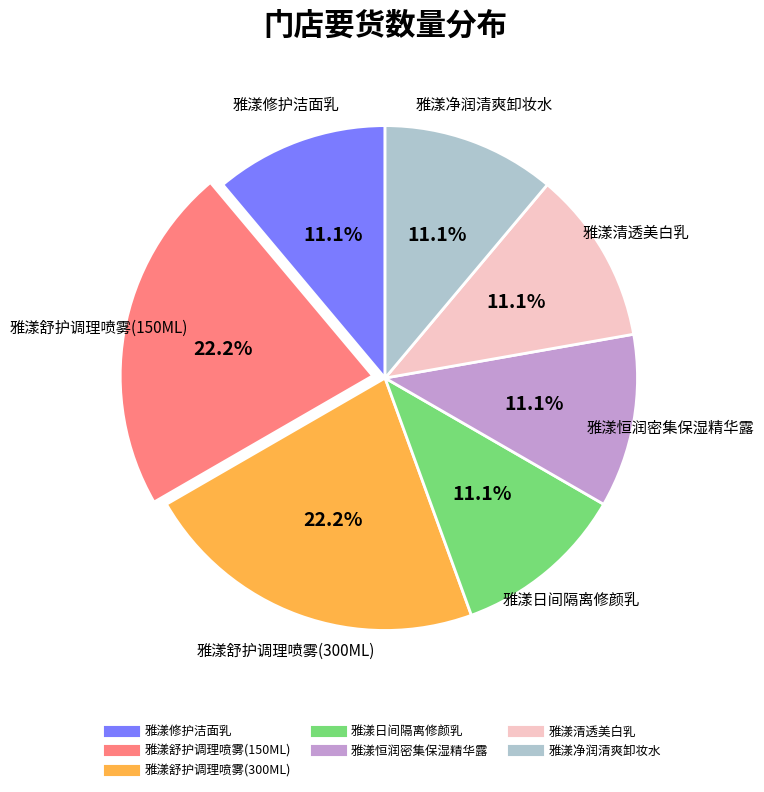

True or false: 雅漾舒护调理喷雾(300ML) accounts for 10% of the total.

False